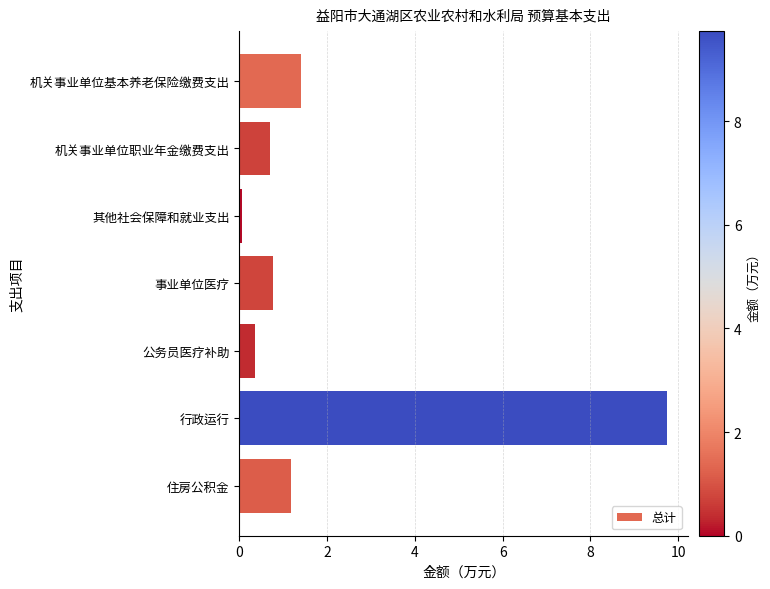

What is the sum of the values at 公务员医疗补助 and 行政运行?

10.1